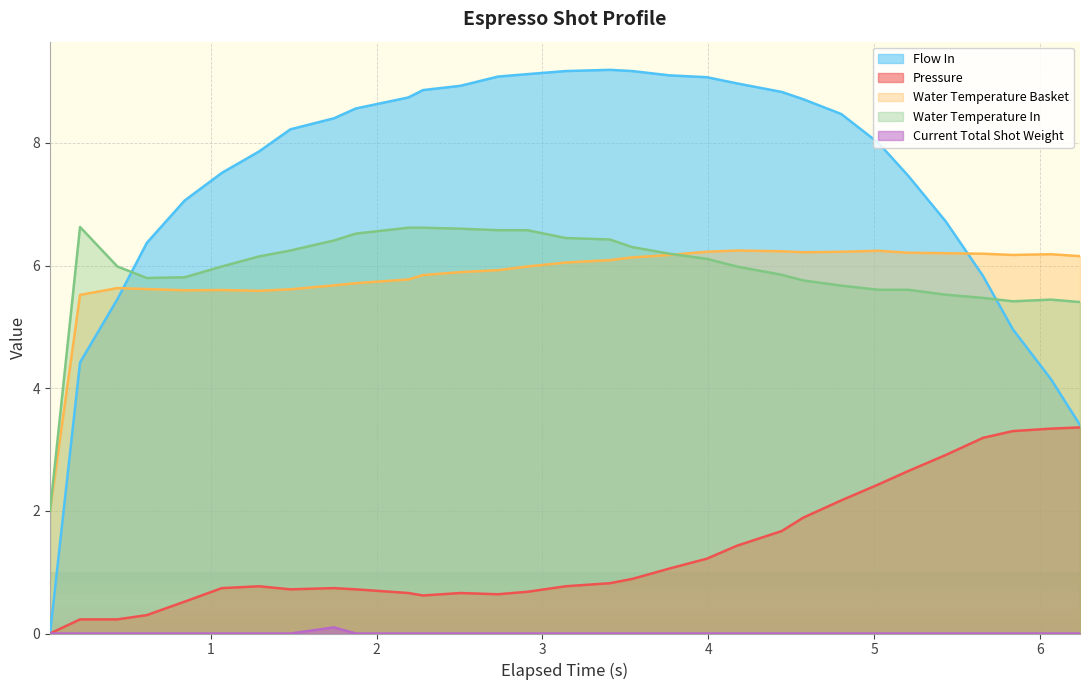

What are all the series names shown in the legend?

Flow In, Pressure, Water Temperature Basket, Water Temperature In, Current Total Shot Weight